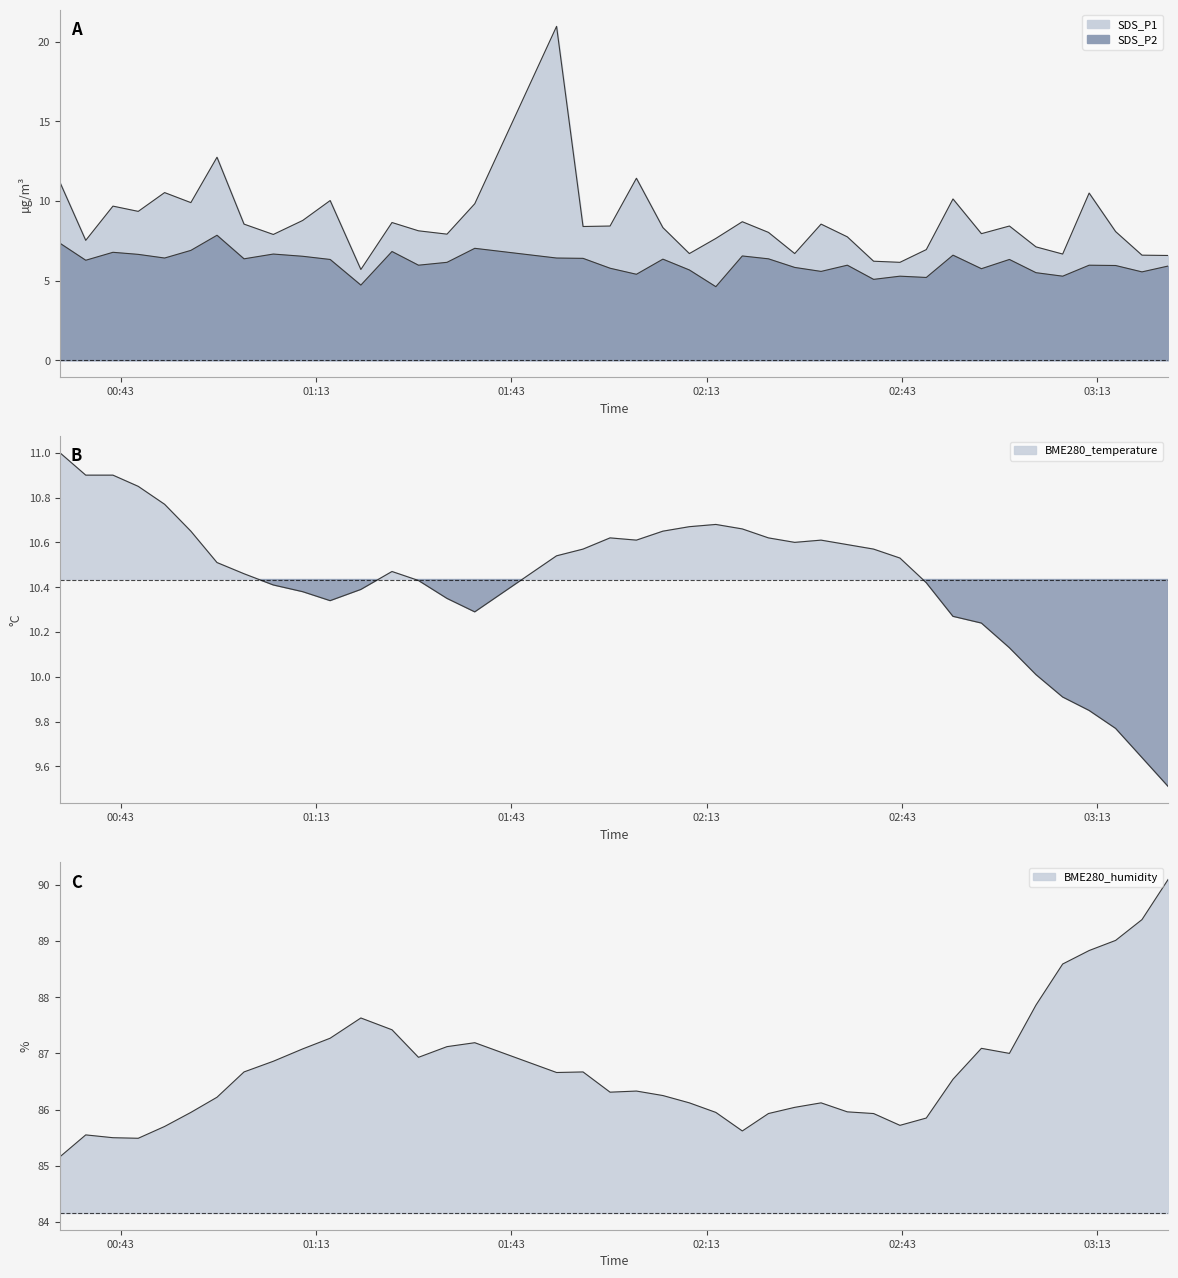

Reading left to right, what are all the values shown in this chart?

SDS_P1: 2021/10/02 00:33:38=11.2	2021/10/02 00:37:36=7.5	2021/10/02 00:41:47=9.7	2021/10/02 00:45:40=9.3	2021/10/02 00:49:43=10.5	2021/10/02 00:53:45=9.9	2021/10/02 00:57:46=12.8	2021/10/02 01:01:55=8.6	2021/10/02 01:06:25=7.9	2021/10/02 01:10:56=8.8	2021/10/02 01:15:09=10.0	2021/10/02 01:19:52=5.7	2021/10/02 01:24:39=8.7	2021/10/02 01:28:43=8.1	2021/10/02 01:33:06=7.9	2021/10/02 01:37:22=9.8	2021/10/02 01:49:56=21.0	2021/10/02 01:54:00=8.4	2021/10/02 01:58:09=8.4	2021/10/02 02:02:12=11.4	2021/10/02 02:06:16=8.3	2021/10/02 02:10:20=6.7	2021/10/02 02:14:24=7.7	2021/10/02 02:18:28=8.7	2021/10/02 02:22:29=8.0	2021/10/02 02:26:31=6.7	2021/10/02 02:30:34=8.6	2021/10/02 02:34:36=7.8	2021/10/02 02:38:38=6.2	2021/10/02 02:42:41=6.2	2021/10/02 02:46:44=7.0	2021/10/02 02:50:50=10.1	2021/10/02 02:55:12=8.0	2021/10/02 02:59:30=8.4	2021/10/02 03:03:35=7.1	2021/10/02 03:07:41=6.7	2021/10/02 03:11:45=10.5	2021/10/02 03:15:49=8.1	2021/10/02 03:19:52=6.6	2021/10/02 03:23:55=6.6
SDS_P2: 2021/10/02 00:33:38=7.3	2021/10/02 00:37:36=6.3	2021/10/02 00:41:47=6.8	2021/10/02 00:45:40=6.7	2021/10/02 00:49:43=6.4	2021/10/02 00:53:45=6.9	2021/10/02 00:57:46=7.8	2021/10/02 01:01:55=6.4	2021/10/02 01:06:25=6.7	2021/10/02 01:10:56=6.5	2021/10/02 01:15:09=6.3	2021/10/02 01:19:52=4.7	2021/10/02 01:24:39=6.8	2021/10/02 01:28:43=6.0	2021/10/02 01:33:06=6.2	2021/10/02 01:37:22=7.0	2021/10/02 01:49:56=6.4	2021/10/02 01:54:00=6.4	2021/10/02 01:58:09=5.8	2021/10/02 02:02:12=5.4	2021/10/02 02:06:16=6.3	2021/10/02 02:10:20=5.7	2021/10/02 02:14:24=4.6	2021/10/02 02:18:28=6.5	2021/10/02 02:22:29=6.4	2021/10/02 02:26:31=5.8	2021/10/02 02:30:34=5.6	2021/10/02 02:34:36=6.0	2021/10/02 02:38:38=5.1	2021/10/02 02:42:41=5.3	2021/10/02 02:46:44=5.2	2021/10/02 02:50:50=6.6	2021/10/02 02:55:12=5.8	2021/10/02 02:59:30=6.3	2021/10/02 03:03:35=5.5	2021/10/02 03:07:41=5.3	2021/10/02 03:11:45=6.0	2021/10/02 03:15:49=6.0	2021/10/02 03:19:52=5.5	2021/10/02 03:23:55=5.9
BME280_temperature: 2021/10/02 00:33:38=11.0	2021/10/02 00:37:36=10.9	2021/10/02 00:41:47=10.9	2021/10/02 00:45:40=10.8	2021/10/02 00:49:43=10.8	2021/10/02 00:53:45=10.7	2021/10/02 00:57:46=10.5	2021/10/02 01:01:55=10.5	2021/10/02 01:06:25=10.4	2021/10/02 01:10:56=10.4	2021/10/02 01:15:09=10.3	2021/10/02 01:19:52=10.4	2021/10/02 01:24:39=10.5	2021/10/02 01:28:43=10.4	2021/10/02 01:33:06=10.3	2021/10/02 01:37:22=10.3	2021/10/02 01:49:56=10.5	2021/10/02 01:54:00=10.6	2021/10/02 01:58:09=10.6	2021/10/02 02:02:12=10.6	2021/10/02 02:06:16=10.7	2021/10/02 02:10:20=10.7	2021/10/02 02:14:24=10.7	2021/10/02 02:18:28=10.7	2021/10/02 02:22:29=10.6	2021/10/02 02:26:31=10.6	2021/10/02 02:30:34=10.6	2021/10/02 02:34:36=10.6	2021/10/02 02:38:38=10.6	2021/10/02 02:42:41=10.5	2021/10/02 02:46:44=10.4	2021/10/02 02:50:50=10.3	2021/10/02 02:55:12=10.2	2021/10/02 02:59:30=10.1	2021/10/02 03:03:35=10.0	2021/10/02 03:07:41=9.9	2021/10/02 03:11:45=9.8	2021/10/02 03:15:49=9.8	2021/10/02 03:19:52=9.6	2021/10/02 03:23:55=9.5
BME280_humidity: 2021/10/02 00:33:38=85.2	2021/10/02 00:37:36=85.5	2021/10/02 00:41:47=85.5	2021/10/02 00:45:40=85.5	2021/10/02 00:49:43=85.7	2021/10/02 00:53:45=86.0	2021/10/02 00:57:46=86.2	2021/10/02 01:01:55=86.7	2021/10/02 01:06:25=86.9	2021/10/02 01:10:56=87.1	2021/10/02 01:15:09=87.3	2021/10/02 01:19:52=87.6	2021/10/02 01:24:39=87.4	2021/10/02 01:28:43=86.9	2021/10/02 01:33:06=87.1	2021/10/02 01:37:22=87.2	2021/10/02 01:49:56=86.7	2021/10/02 01:54:00=86.7	2021/10/02 01:58:09=86.3	2021/10/02 02:02:12=86.3	2021/10/02 02:06:16=86.2	2021/10/02 02:10:20=86.1	2021/10/02 02:14:24=86.0	2021/10/02 02:18:28=85.6	2021/10/02 02:22:29=85.9	2021/10/02 02:26:31=86.0	2021/10/02 02:30:34=86.1	2021/10/02 02:34:36=86.0	2021/10/02 02:38:38=85.9	2021/10/02 02:42:41=85.7	2021/10/02 02:46:44=85.8	2021/10/02 02:50:50=86.5	2021/10/02 02:55:12=87.1	2021/10/02 02:59:30=87.0	2021/10/02 03:03:35=87.9	2021/10/02 03:07:41=88.6	2021/10/02 03:11:45=88.8	2021/10/02 03:15:49=89.0	2021/10/02 03:19:52=89.4	2021/10/02 03:23:55=90.1